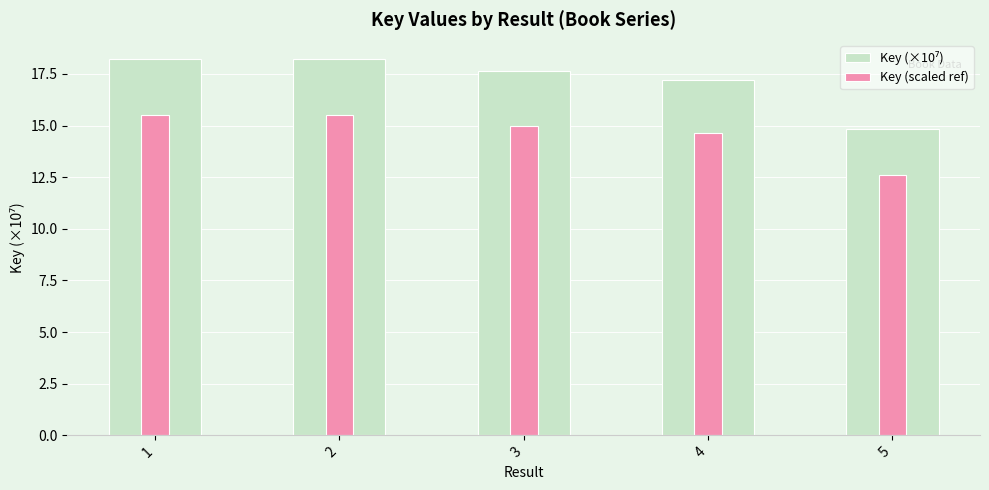

At which label is Key (scaled ref) closest to 14?

4